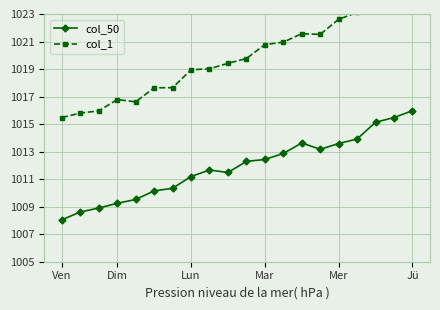

What is the value of the col_1 point at the 15th from the left?

1021.5